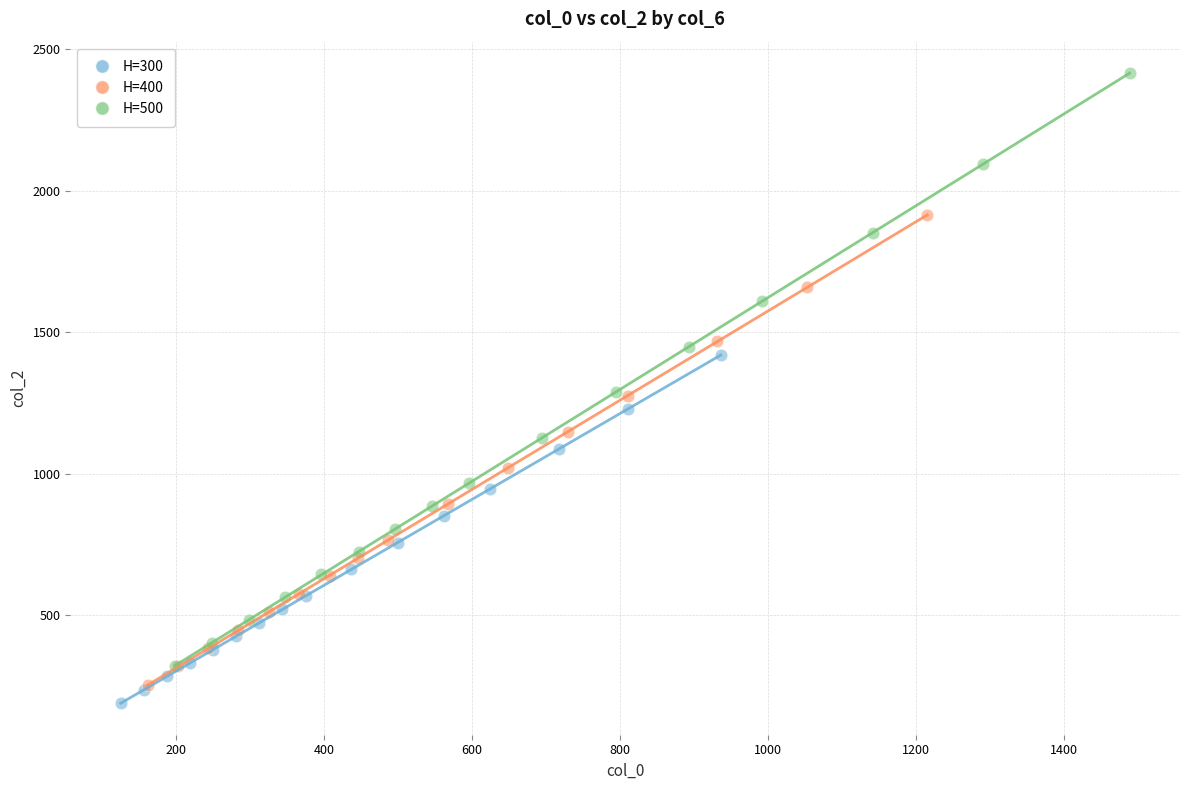

Which series reaches the maximum Y coordinate?

H=500